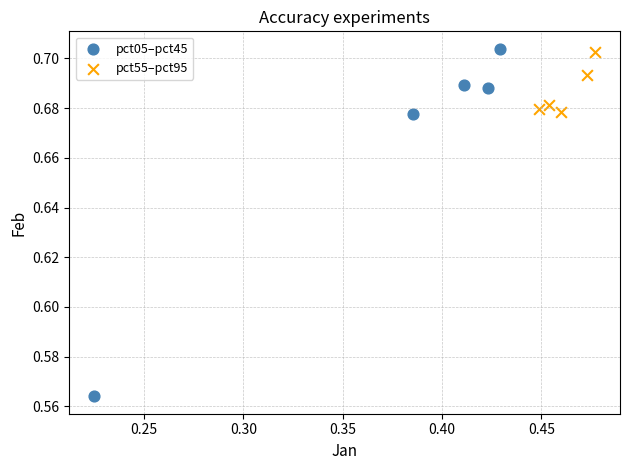

Which series has the largest Y range (max minus min)?

pct05–pct45